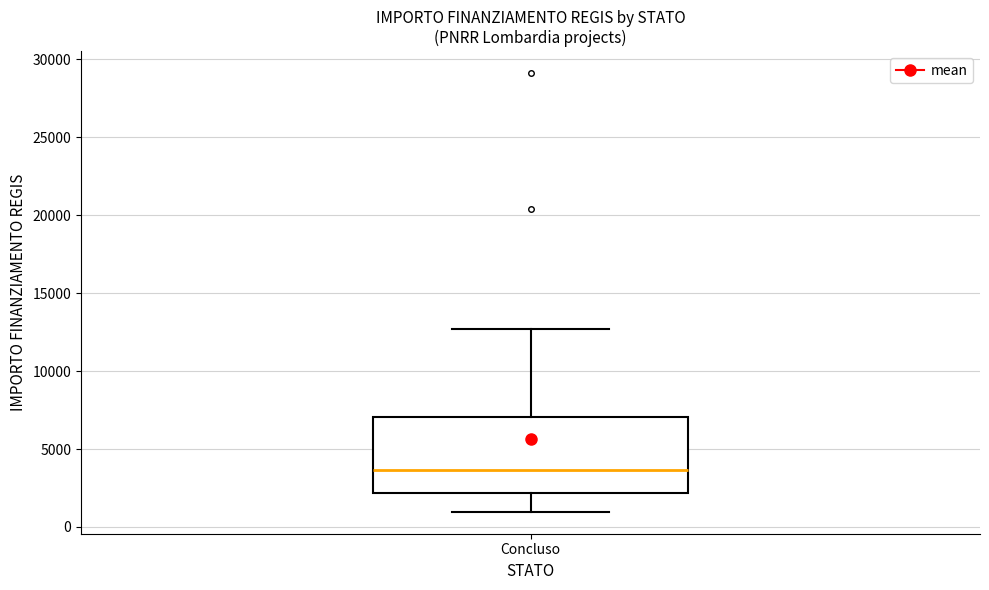

Where is the upper edge of the box for Concluso on the y-axis? The values are not printed on the chart, so give them approximately, as read against the axis.

7000